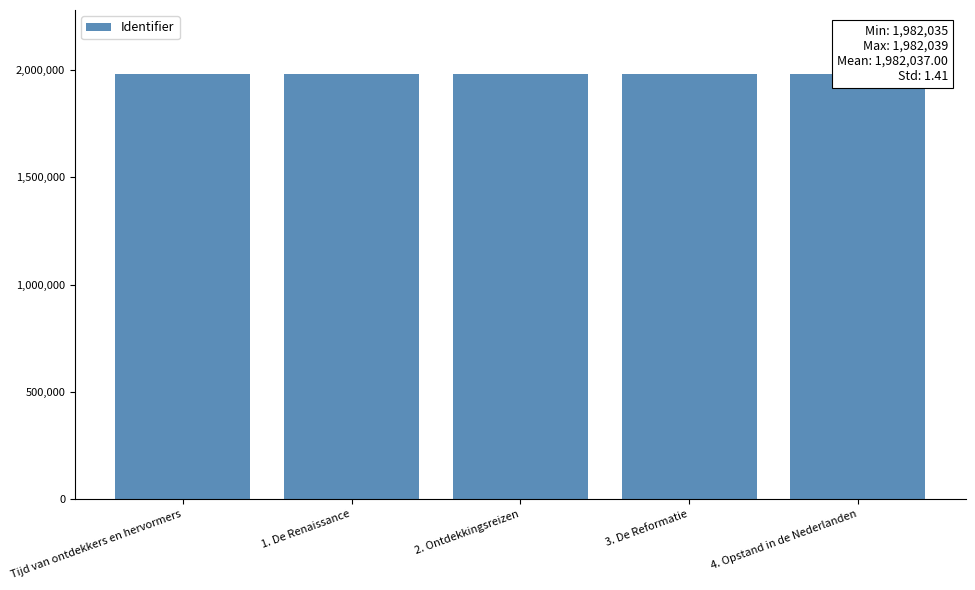

What is the approximate value at Tijd van ontdekkers en hervormers?

1982039